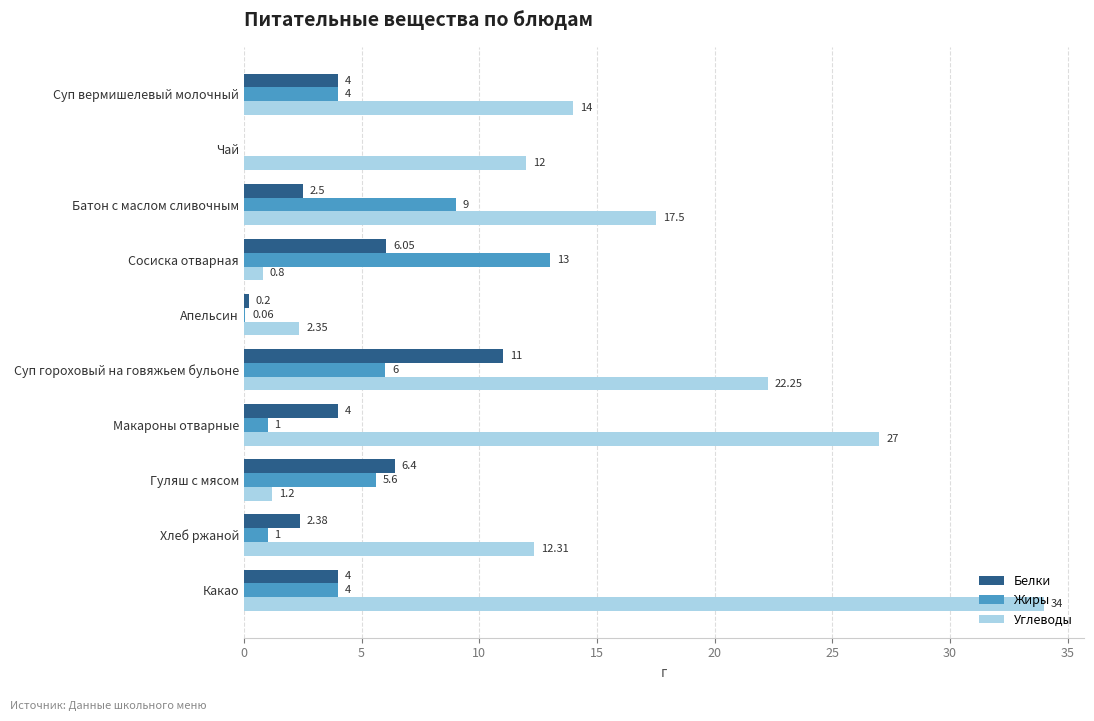

At which category is the sum across all series the highest?

Какао